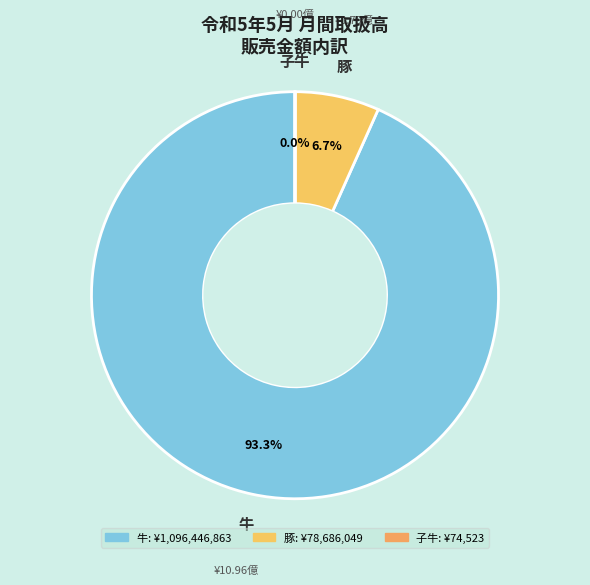

How many slices are in this pie chart?

3